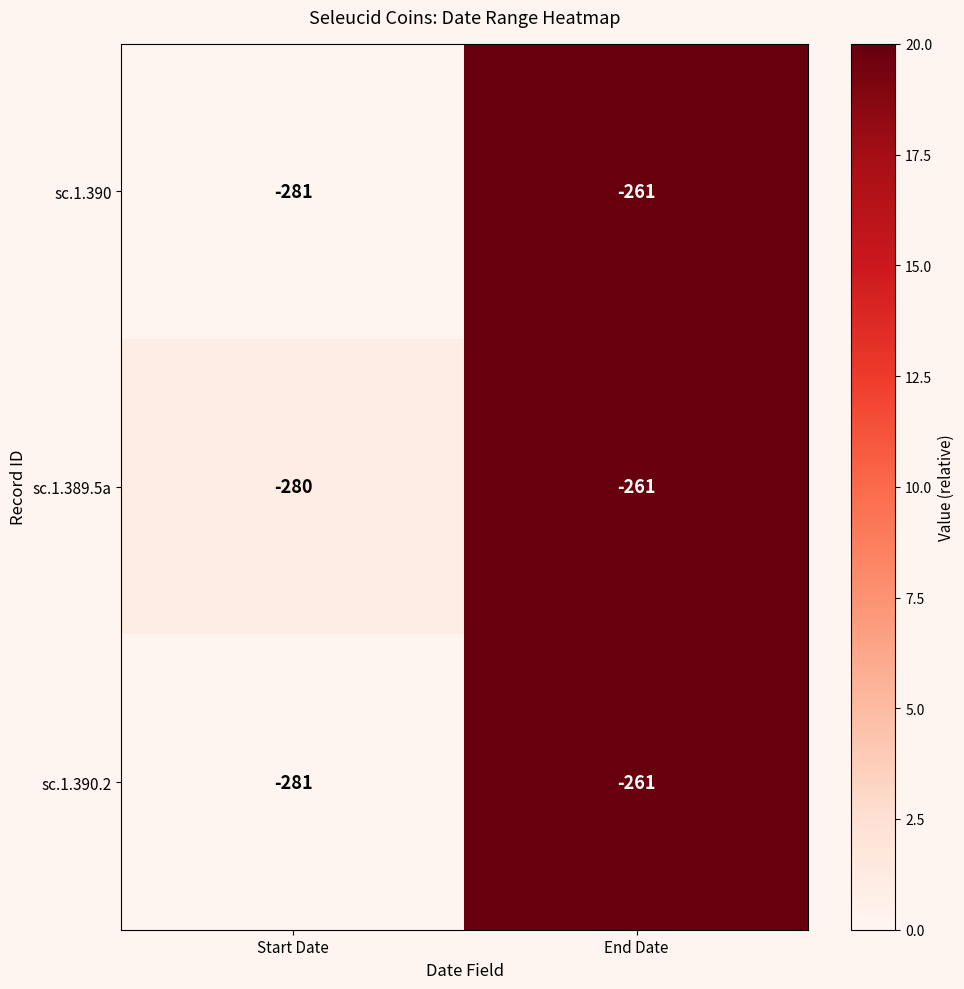

What is the average value of the sc.1.390 series?

-271